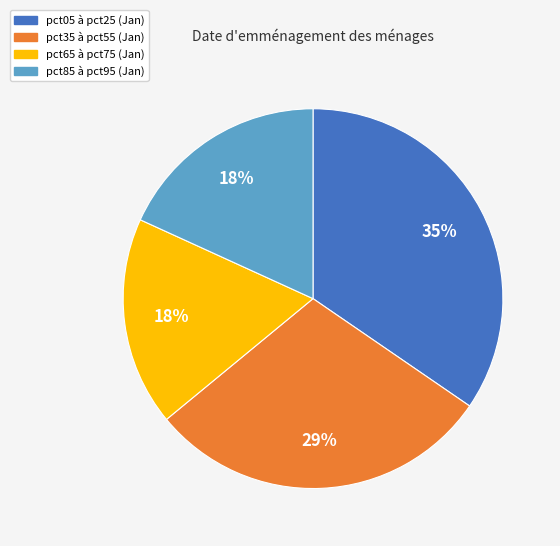

How many slices are in this pie chart?

4